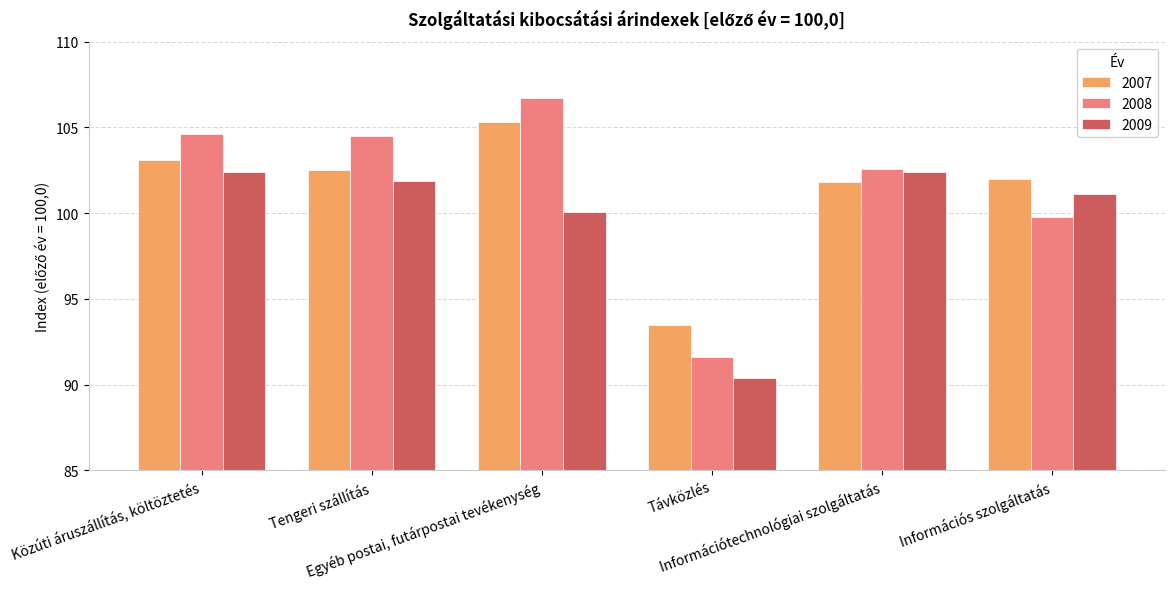

What is the value of the 2007 bar at the 2nd from the left?

102.5